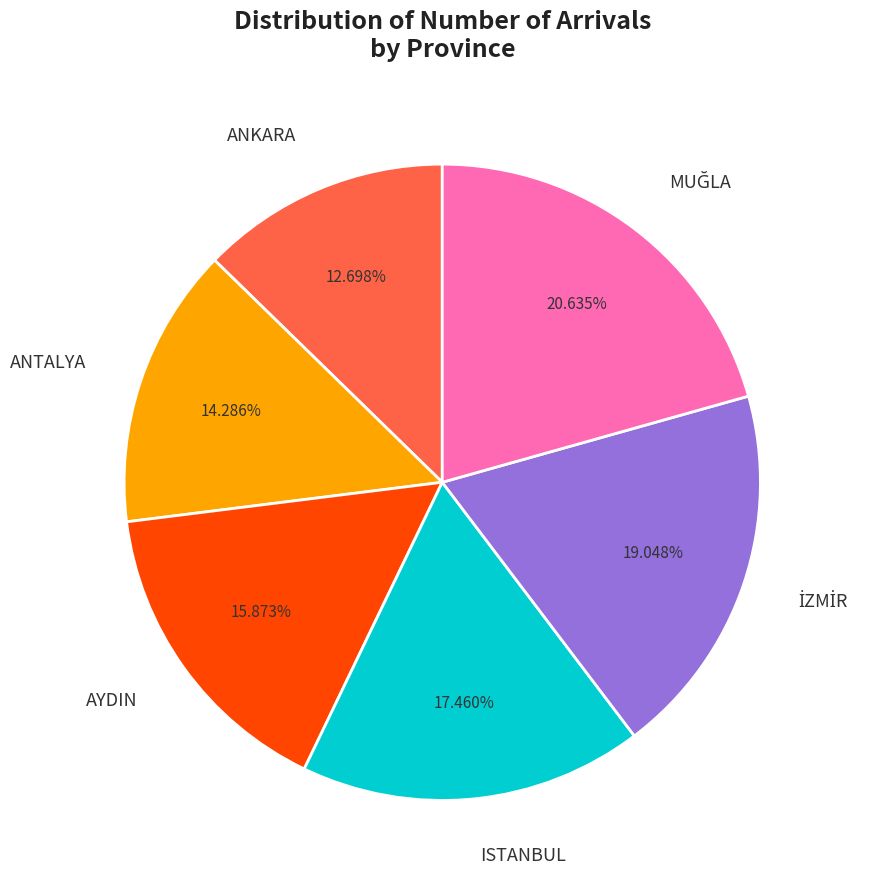

Is there any slice that represents more than half of the pie?

No